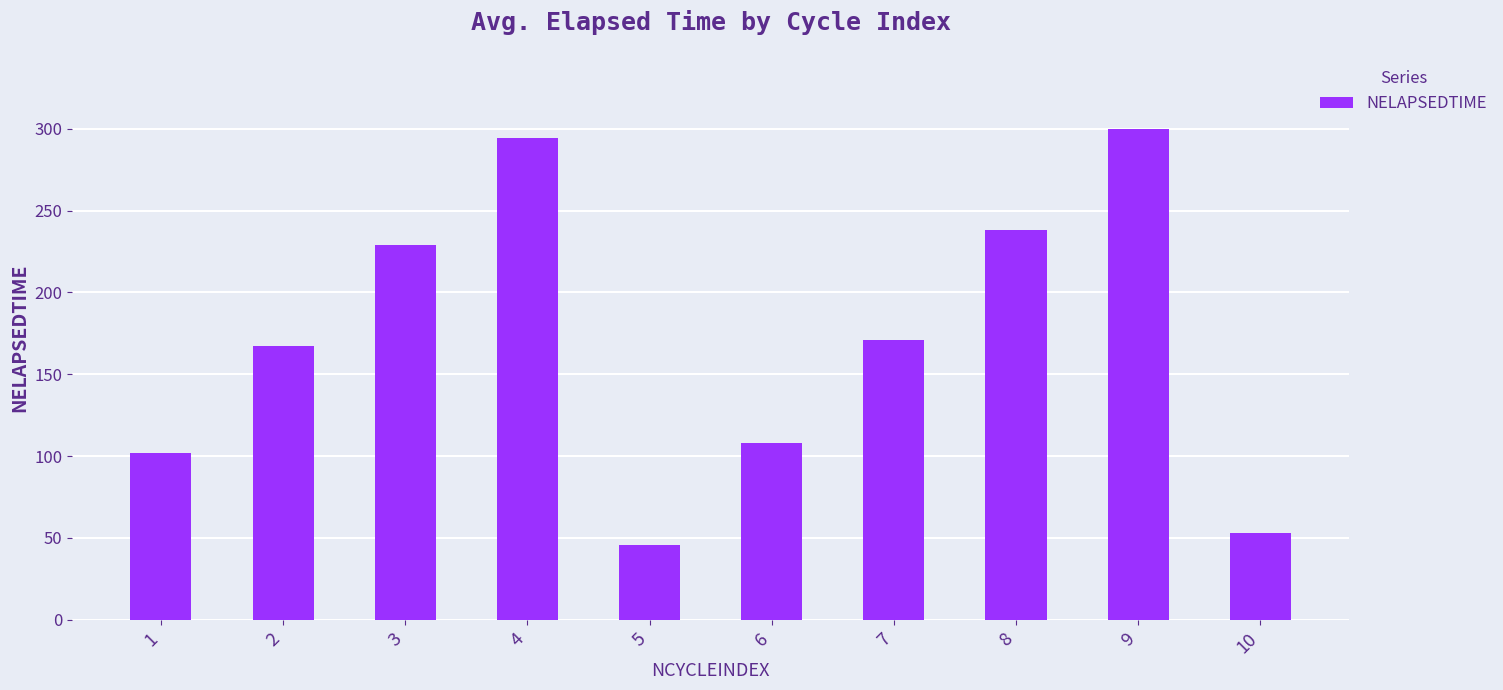

How many categories are shown in the chart?

10